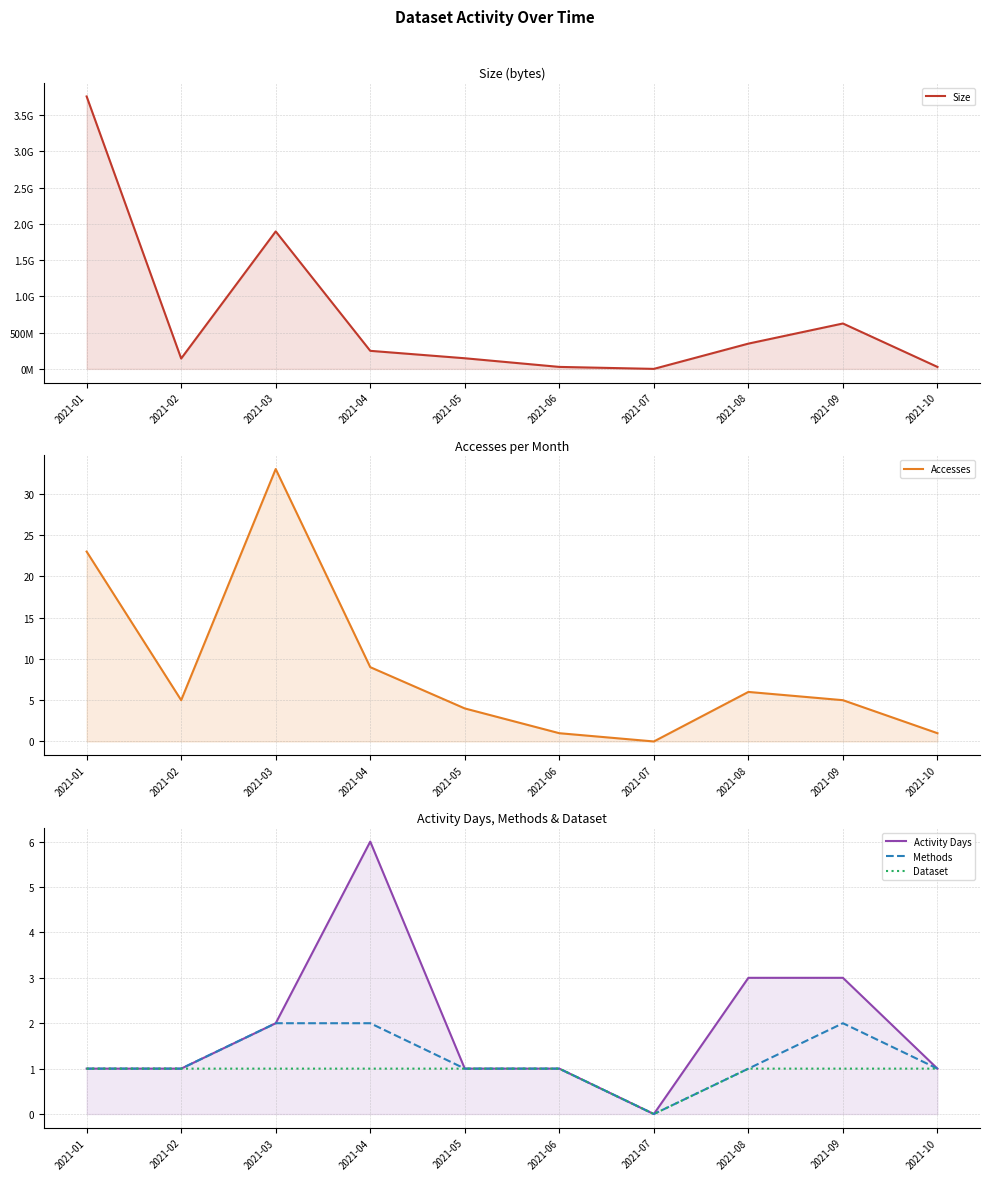

At how many categories does at least one series exceed 3502949947?

1